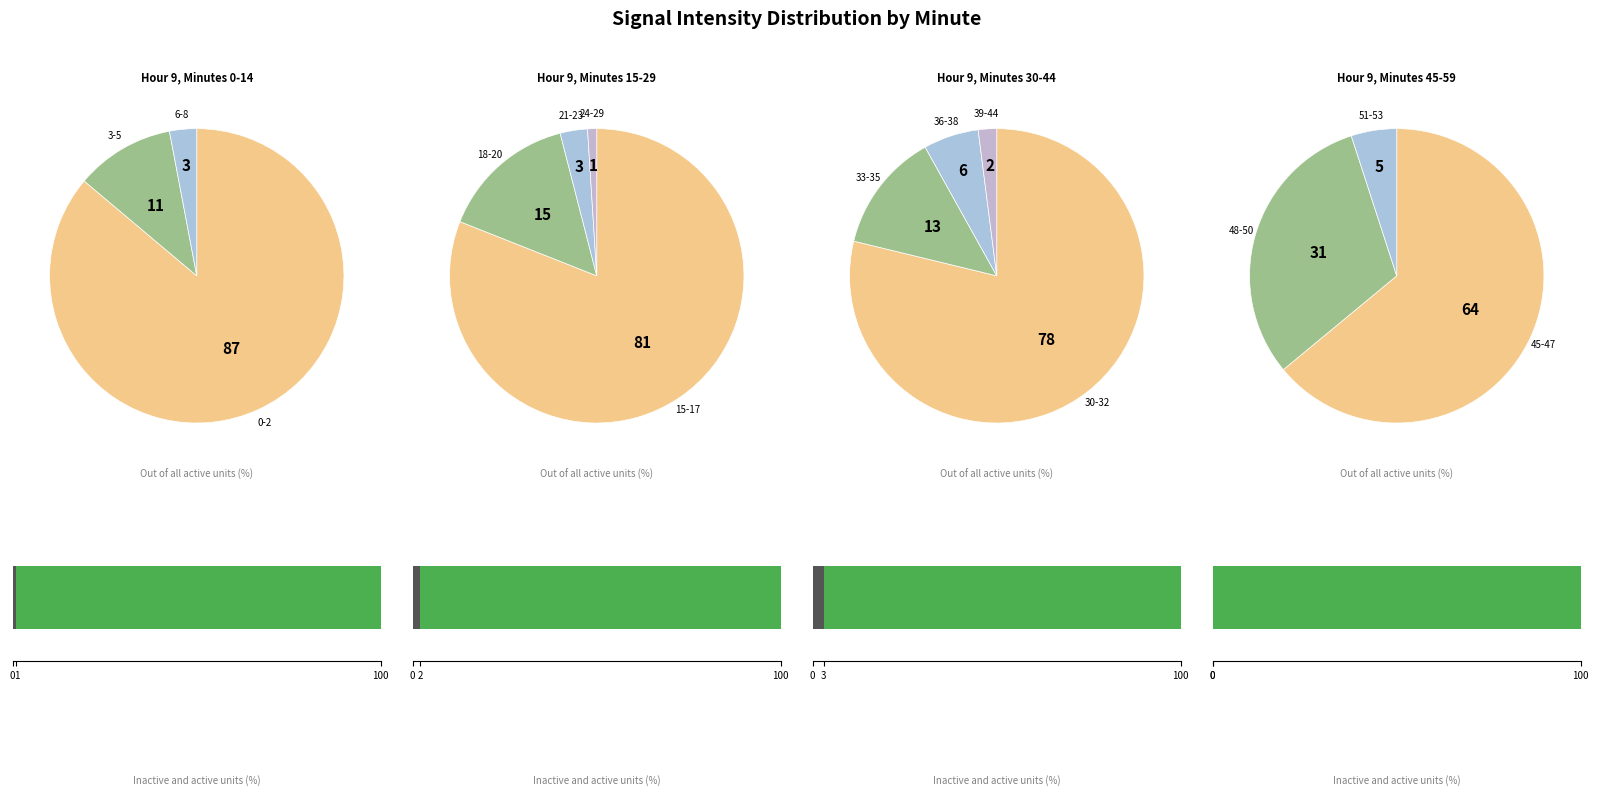

How many segments does this pie chart have?

4